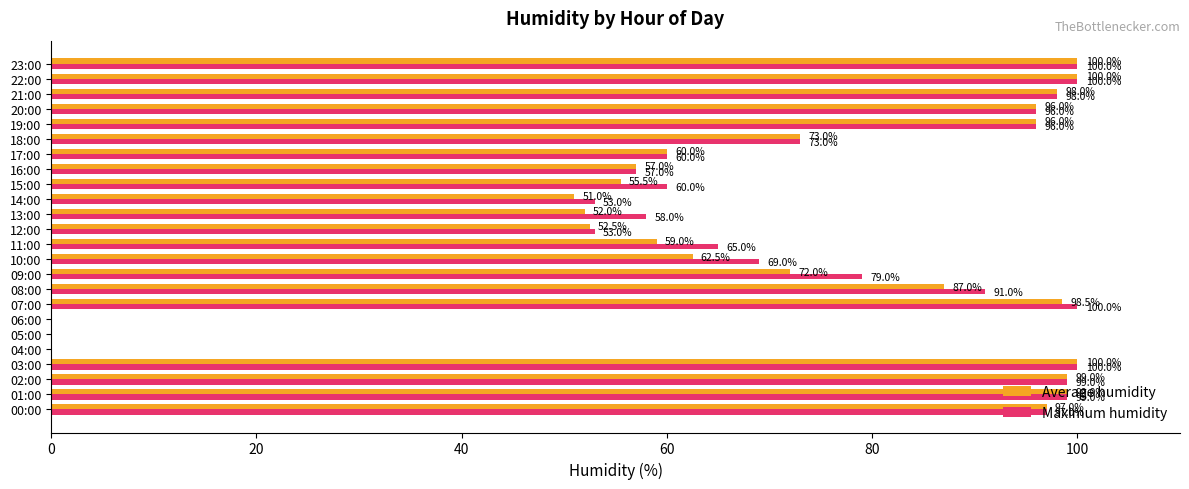

How many series are shown in this chart?

2